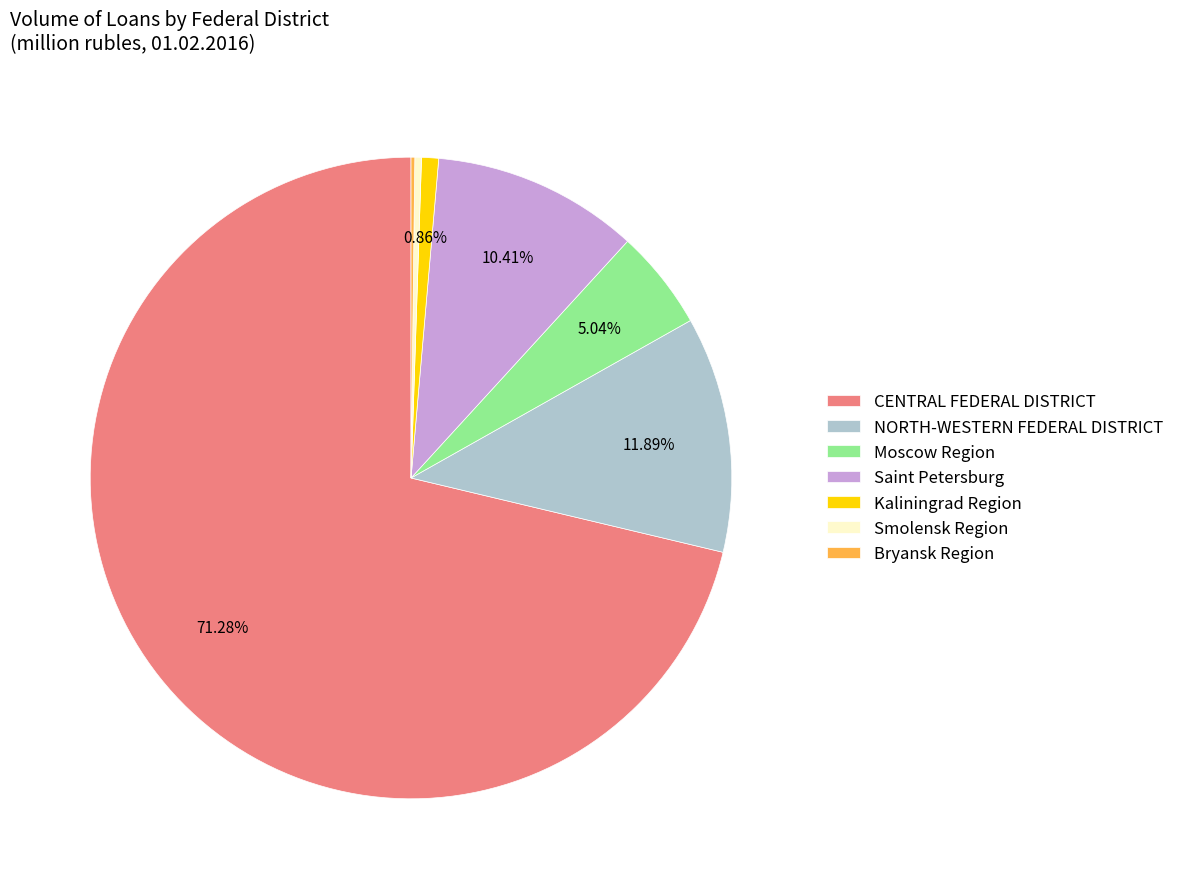

True or false: Moscow Region accounts for 5% of the total.

True